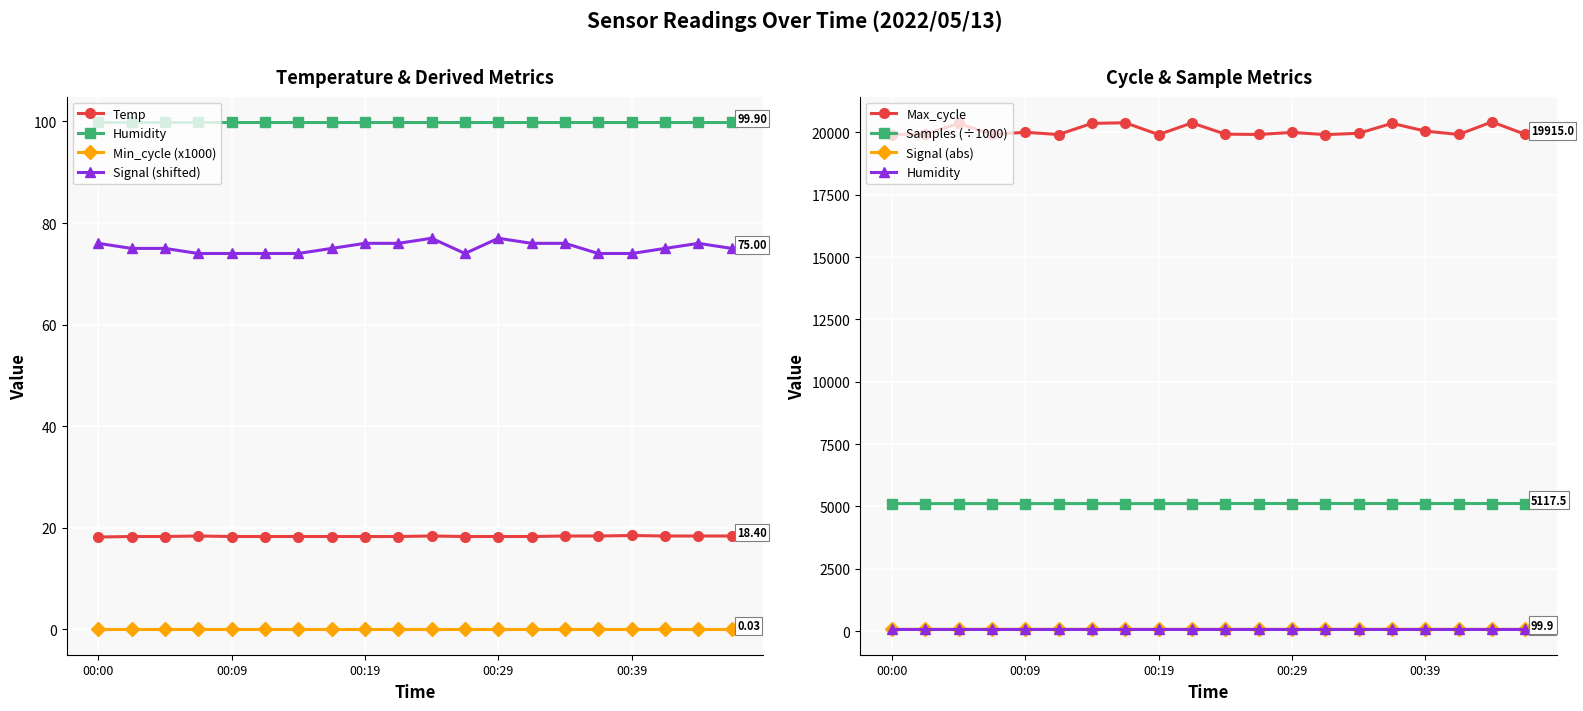

How many distinct data groups are displayed?

4